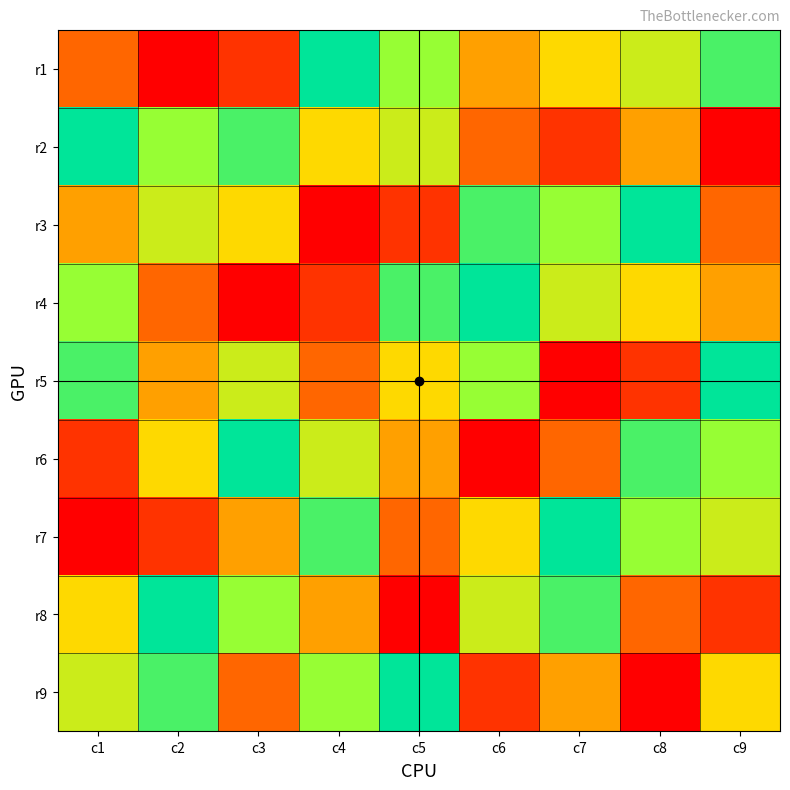

Rank the series at c7 from lowest to highest value.

r5, r2, r6, r9, r1, r4, r3, r8, r7